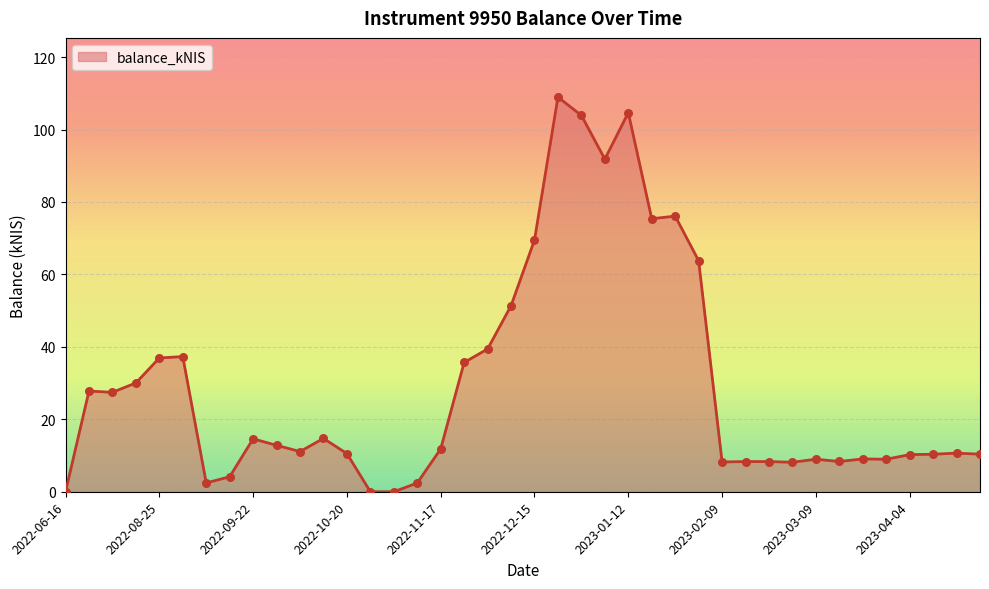

What is the maximum value shown in the chart?

109.0